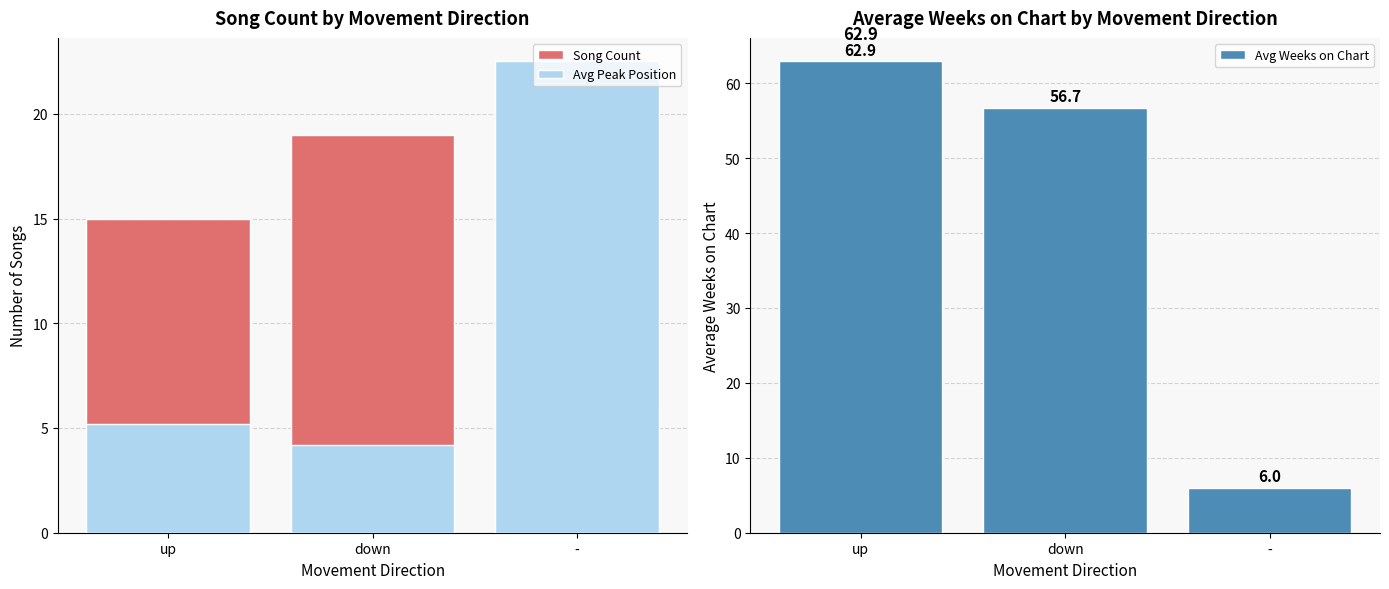

Reading right to left, list all the values displayed in this chart.

Song Count: -=6.0	down=19.0	up=15.0
Avg Peak Position: -=22.5	down=4.2	up=5.2
Avg Weeks on Chart: -=6.0	down=56.7	up=62.9